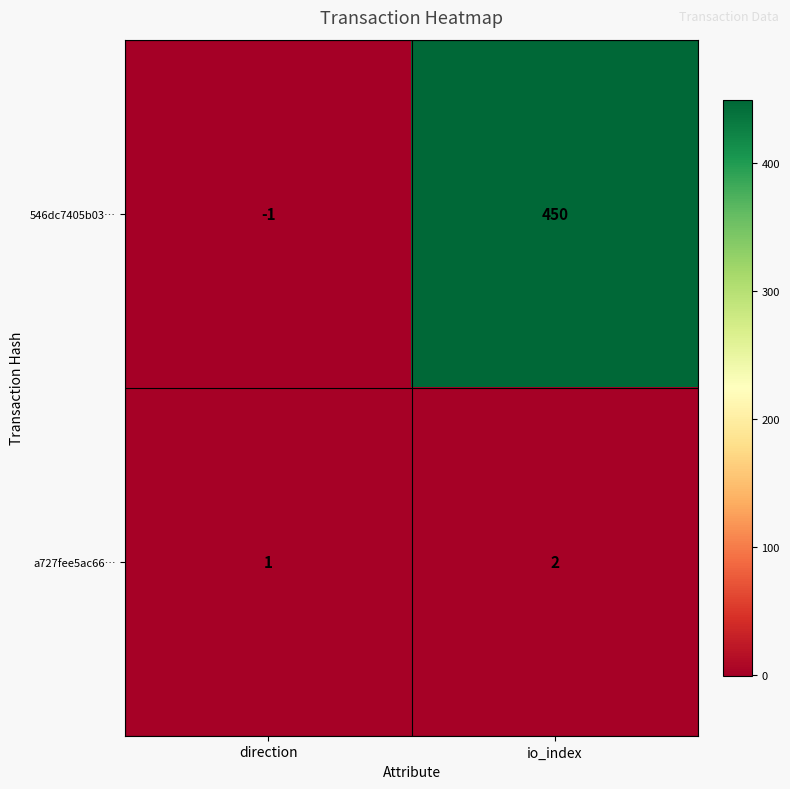

What is the total value across all series at io_index?

452